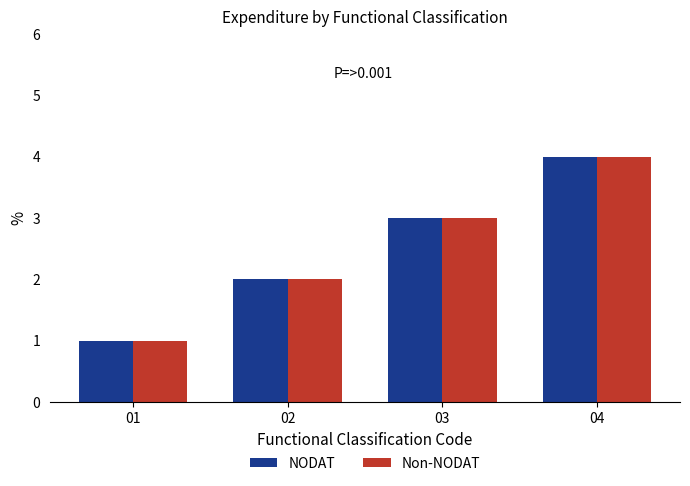

At which label does Non-NODAT reach its peak?

04